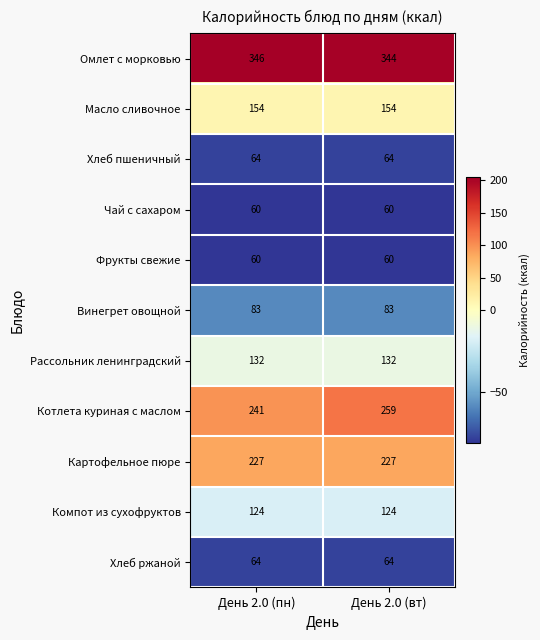

Which series changed the most between День 2.0 (пн) and День 2.0 (вт)?

Котлета куриная с маслом